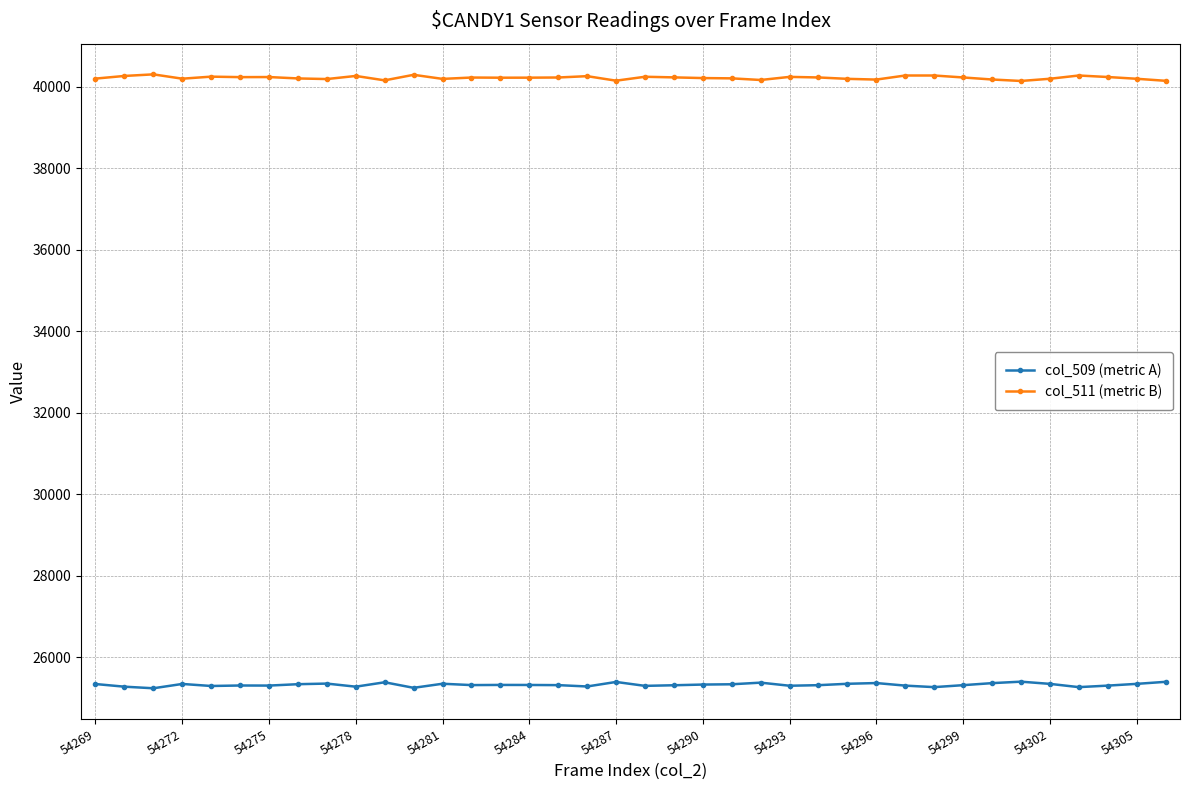

What is the sum of all col_509 (metric A) values?

962169